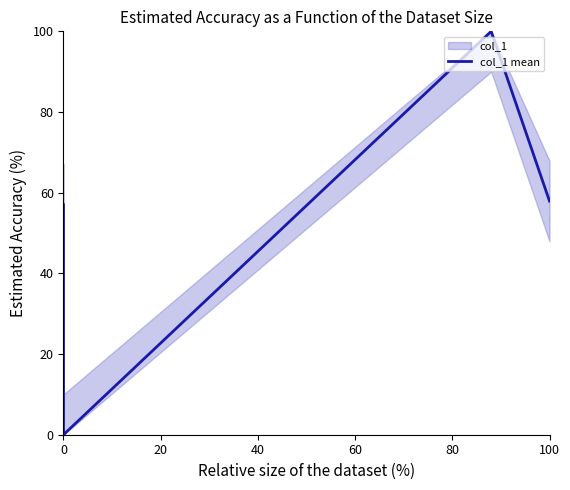

What is the greatest value displayed?

100.0